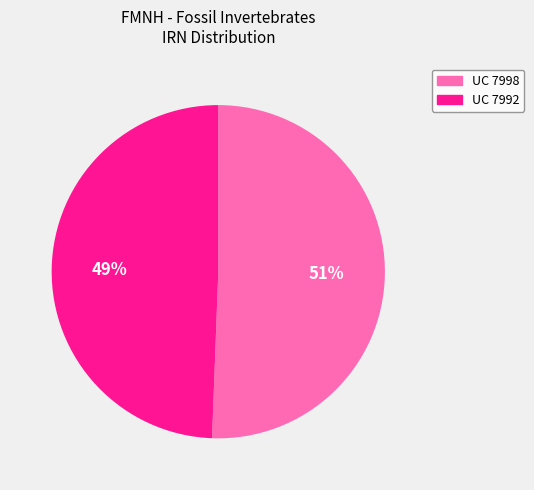

What percentage is the UC 7992 slice, to the nearest percent?

49%